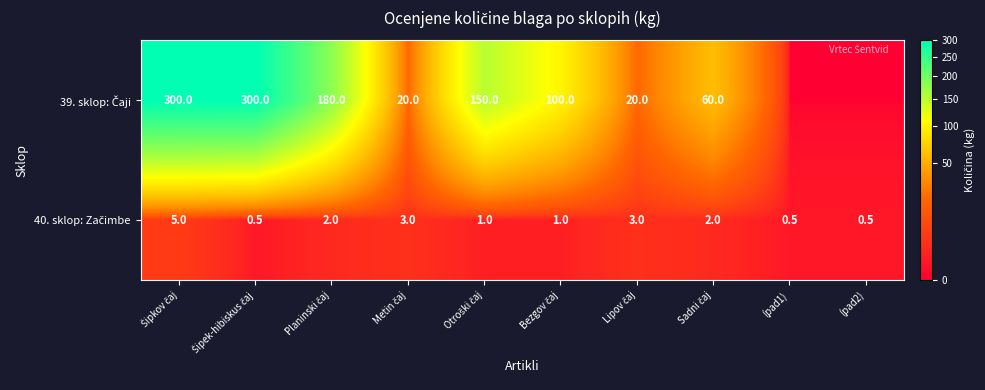

List the series in order of their peak value, lowest first.

40. sklop: Začimbe, 39. sklop: Čaji